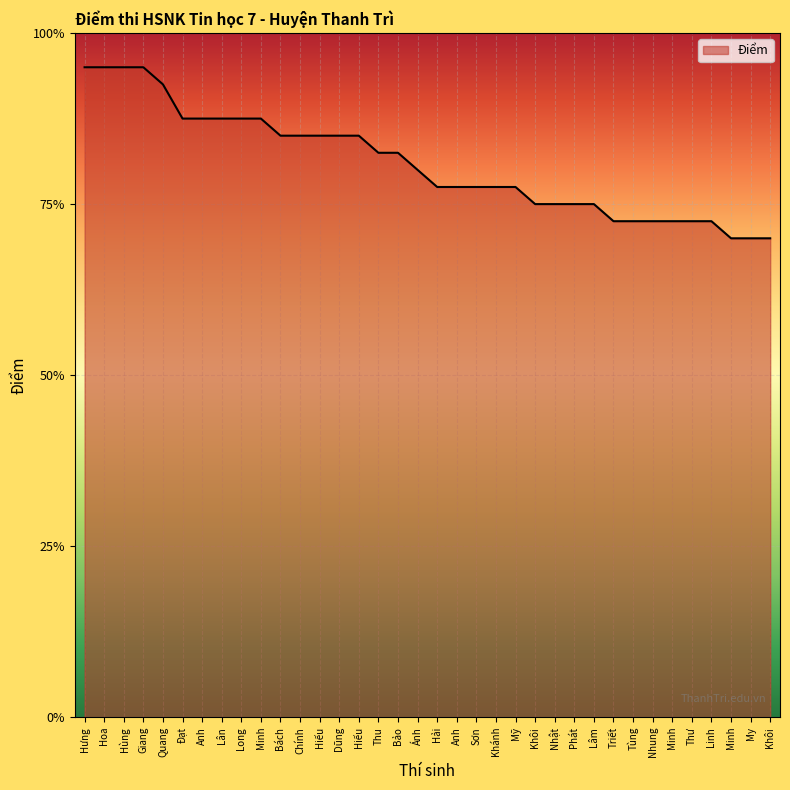

What is the label of the 10th point from the right?

Lâm